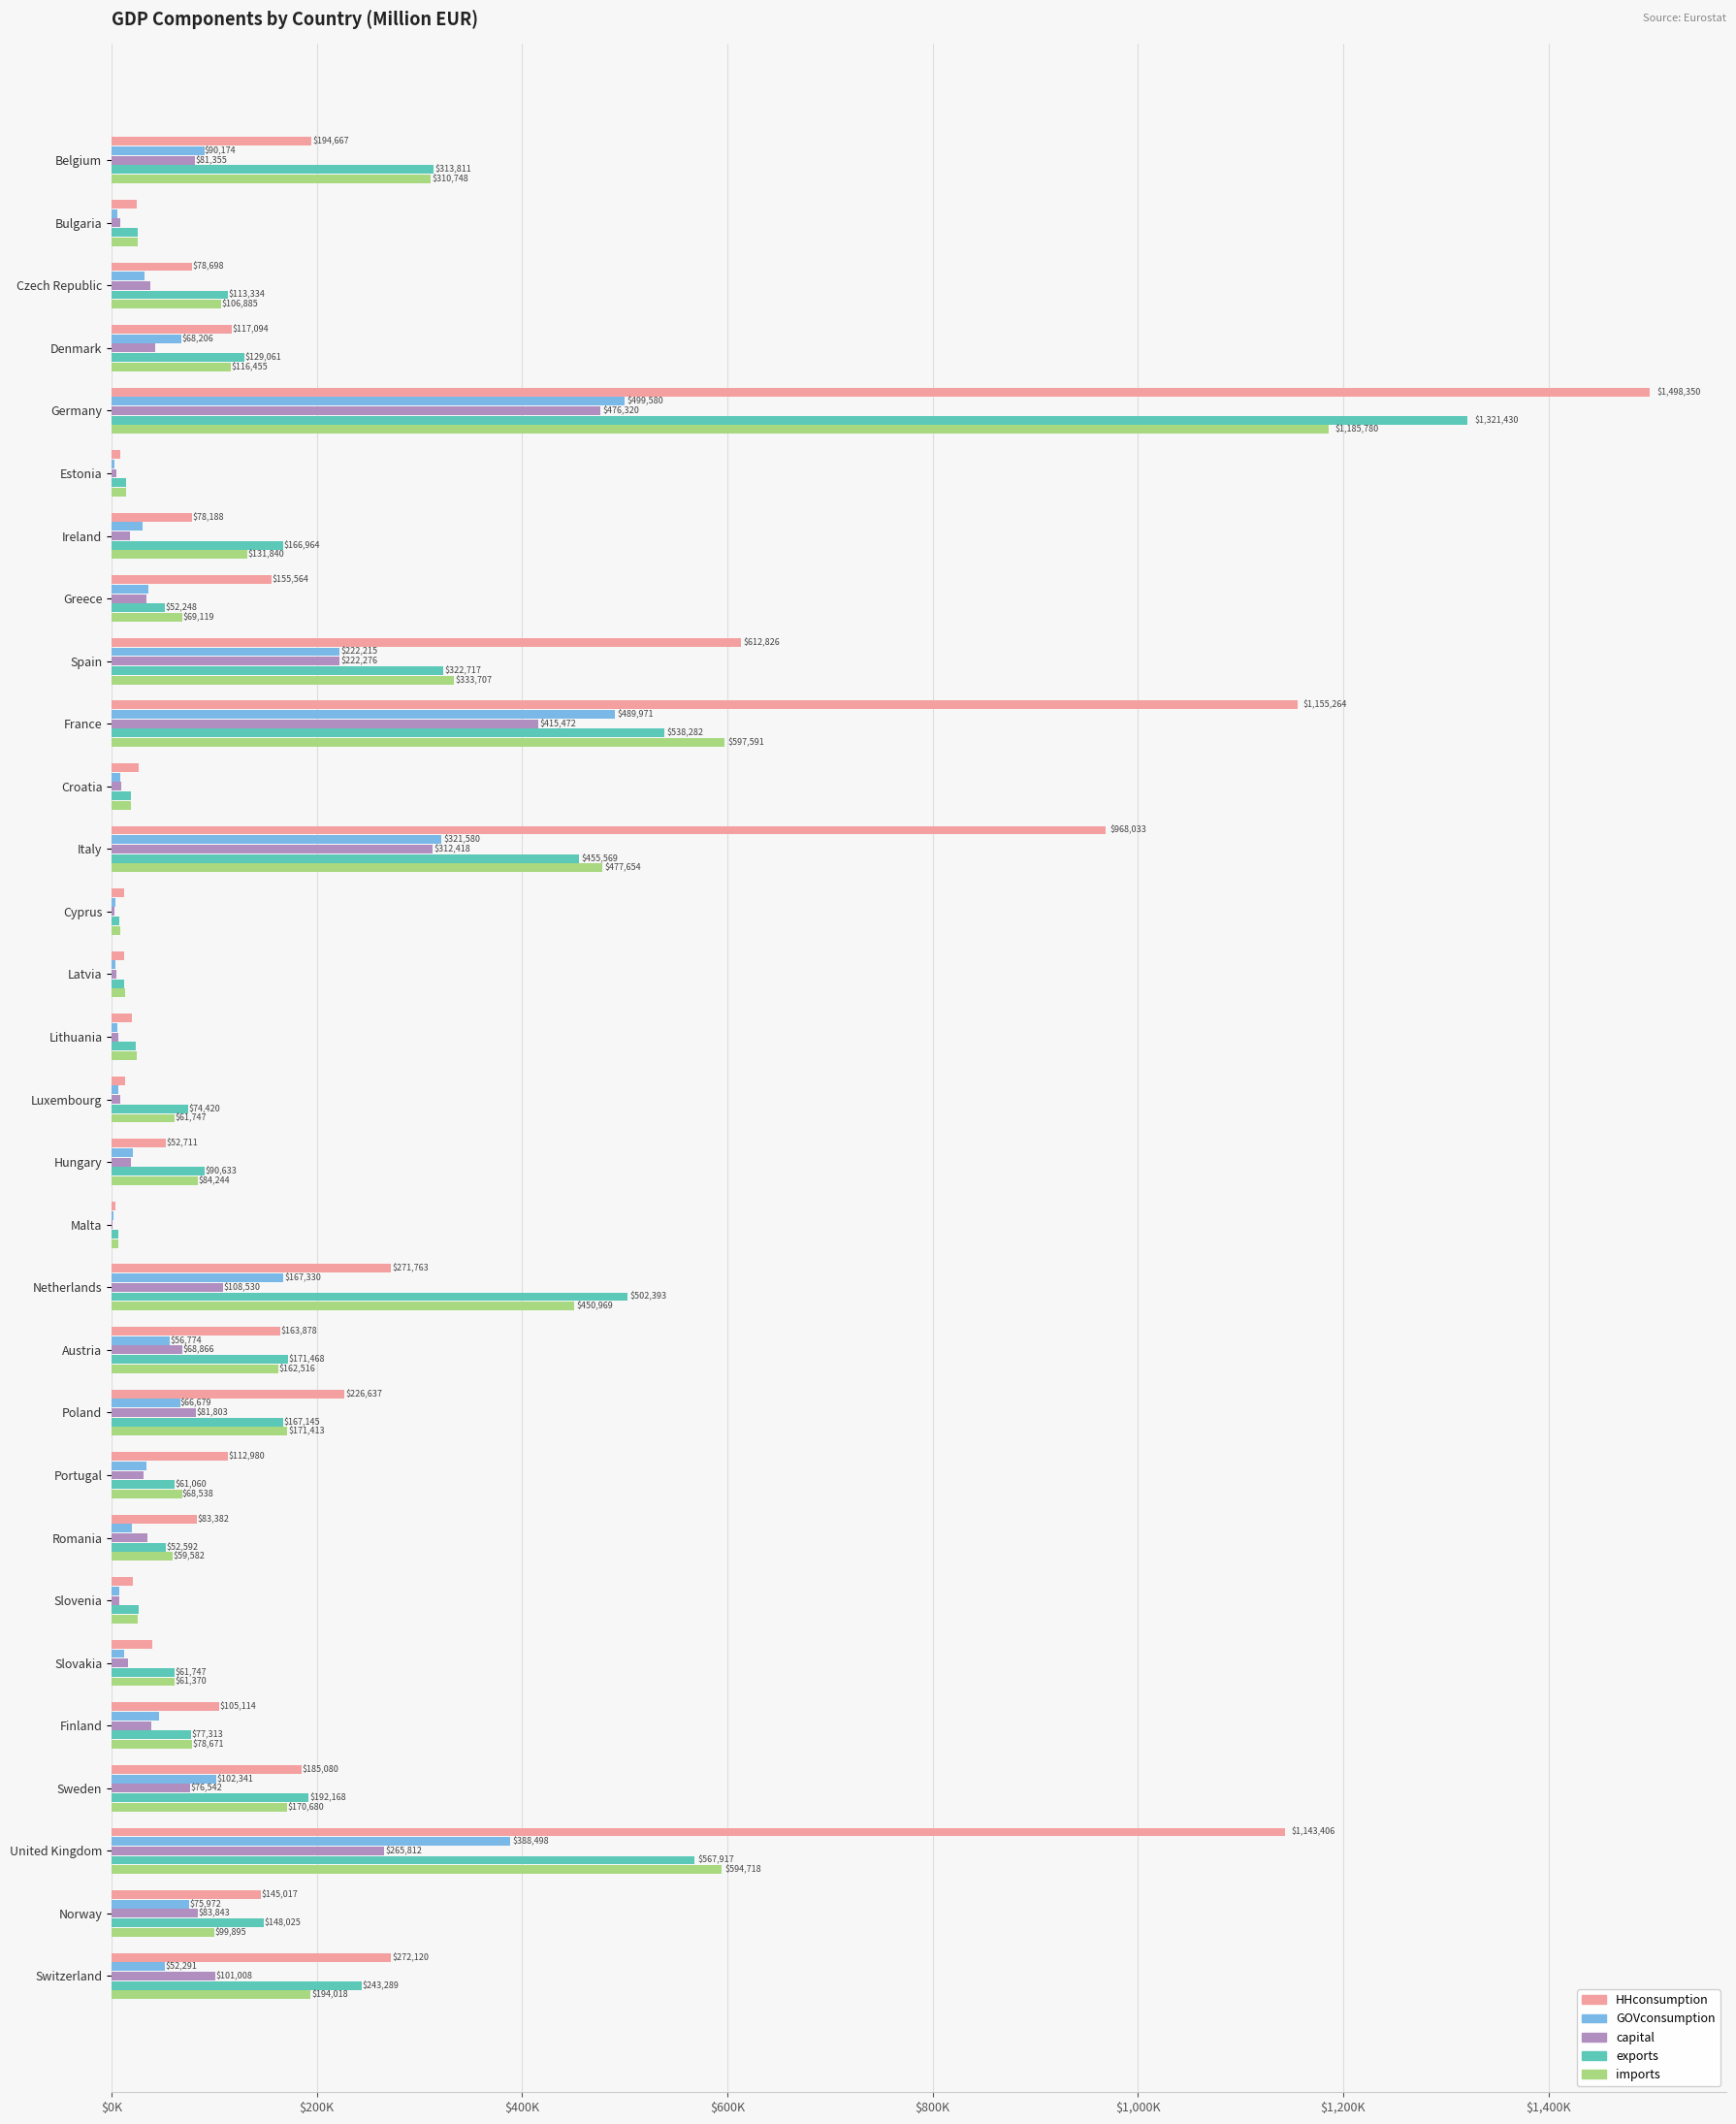

What are all the series names shown in the legend?

HHconsumption, GOVconsumption, capital, exports, imports